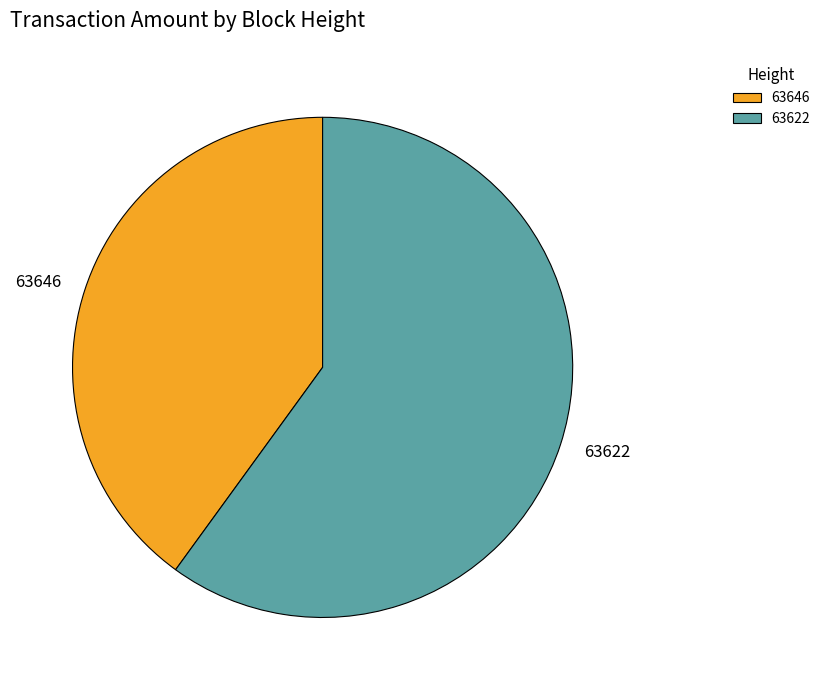

True or false: 63622 accounts for 60% of the total.

True